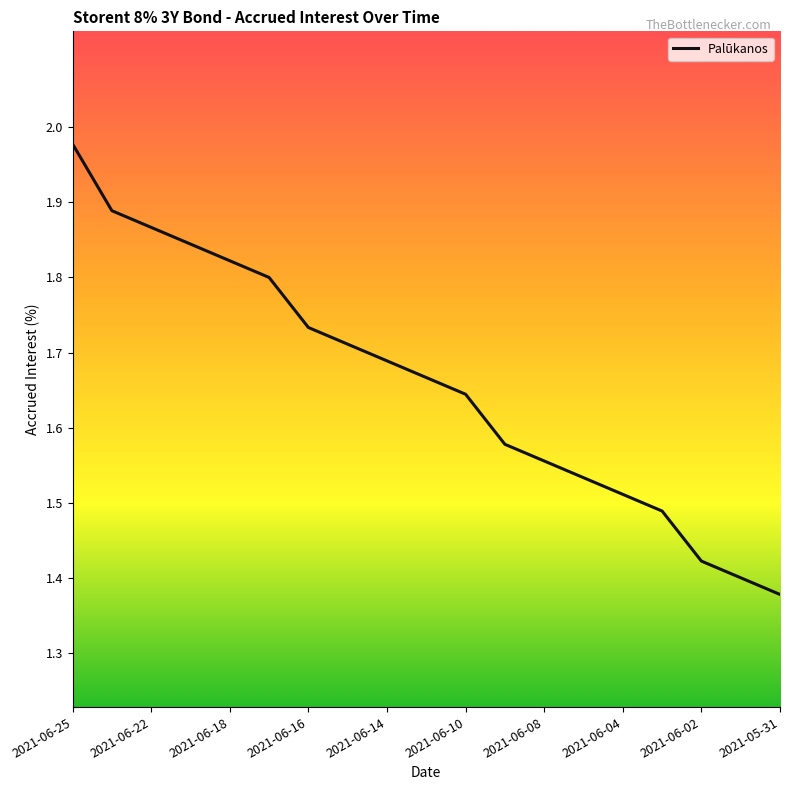

Is this an area chart (filled region under the line)?

No